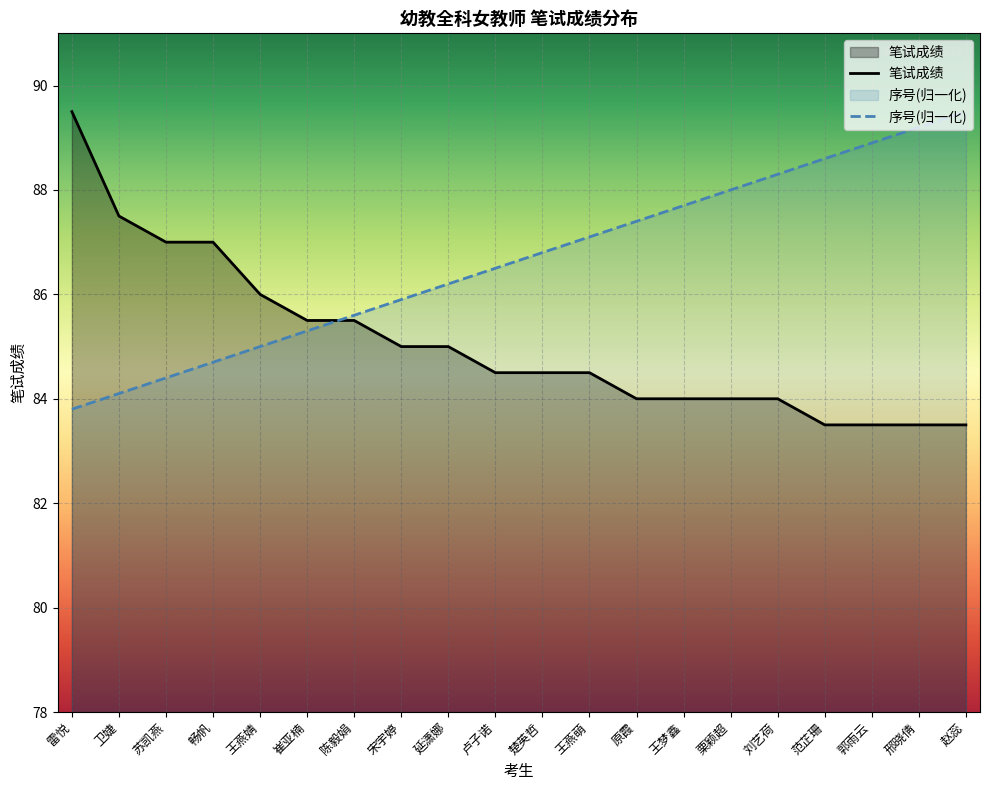

What is the minimum value shown in the chart?

83.5